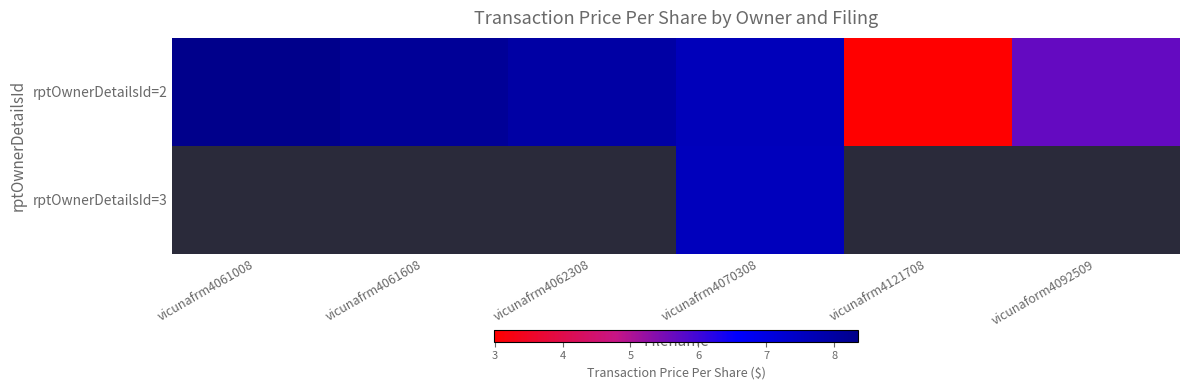

What is the average value of the rptOwnerDetailsId=2 series?

6.8